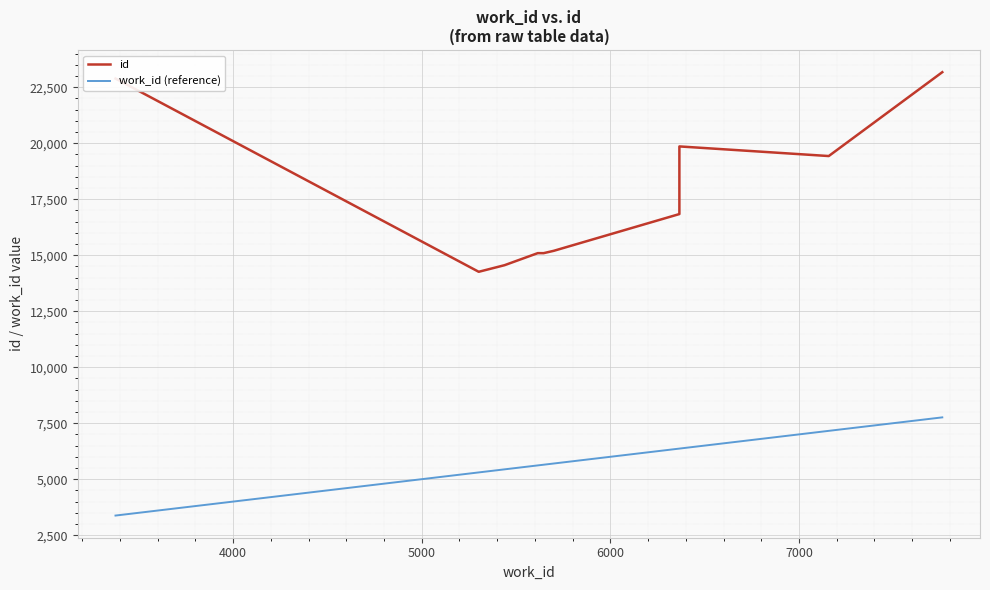

What are all the series names shown in the legend?

id, work_id (reference)